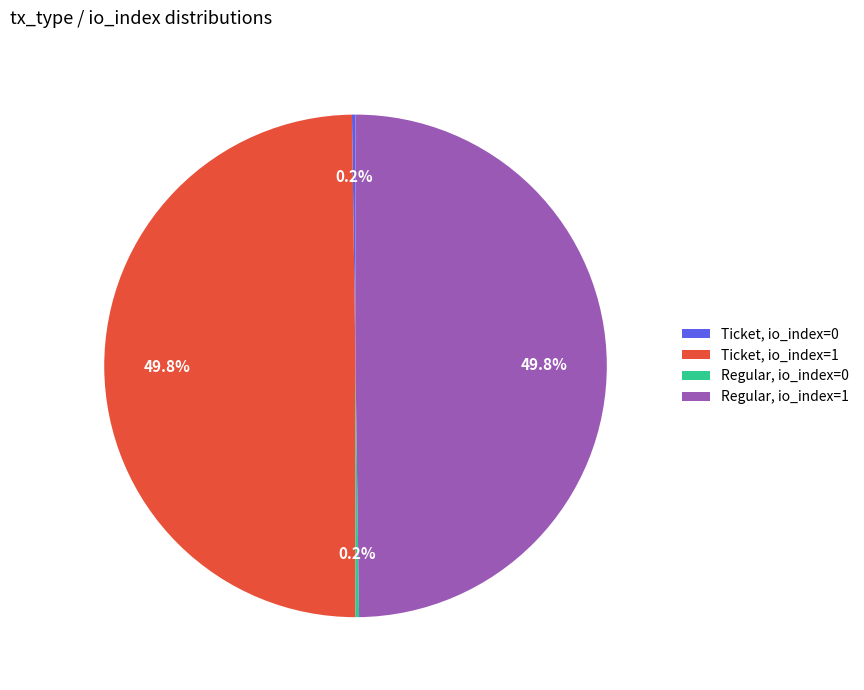

What percentage is NOT represented by Ticket, io_index=1?

50.2%